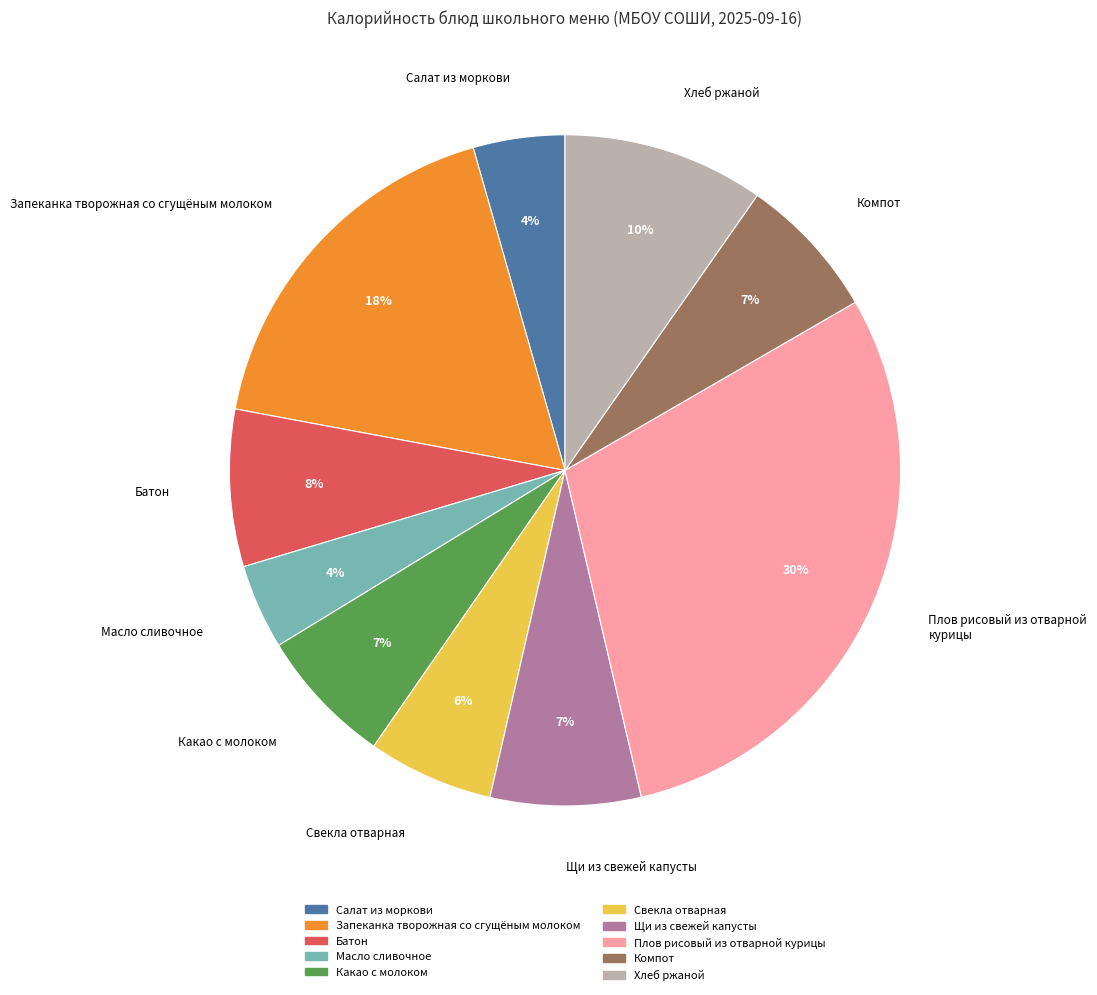

To the nearest percent, what is the difference between the largest and smallest slice percentages?

26%